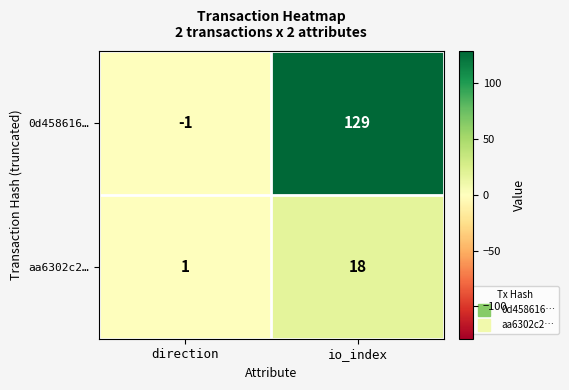

At which category is the sum across all series the highest?

io_index